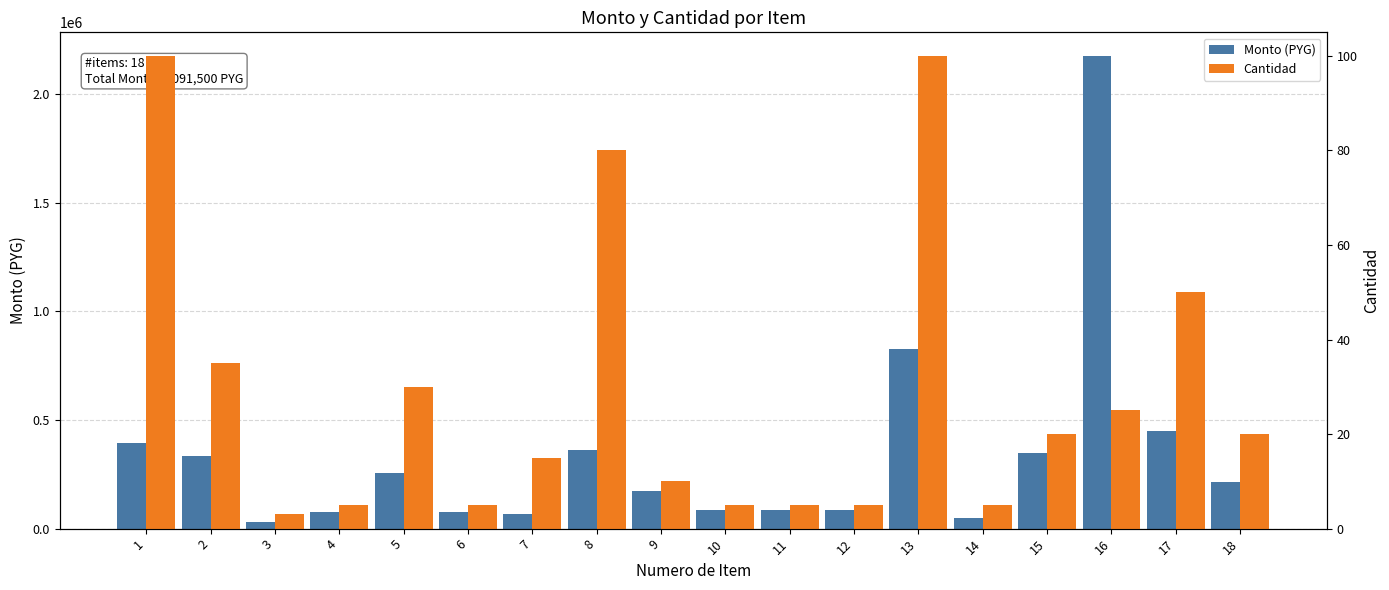

List the series in order of their peak value, highest first.

Monto (PYG), Cantidad